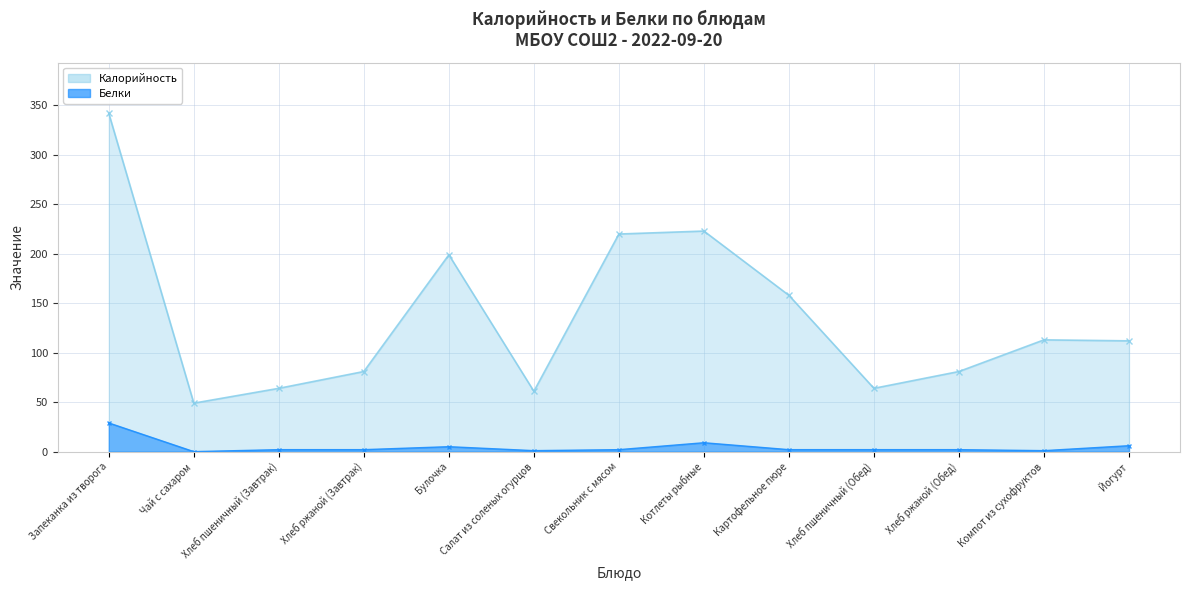

Rank the series by their average value, from lowest to highest.

Белки, Калорийность